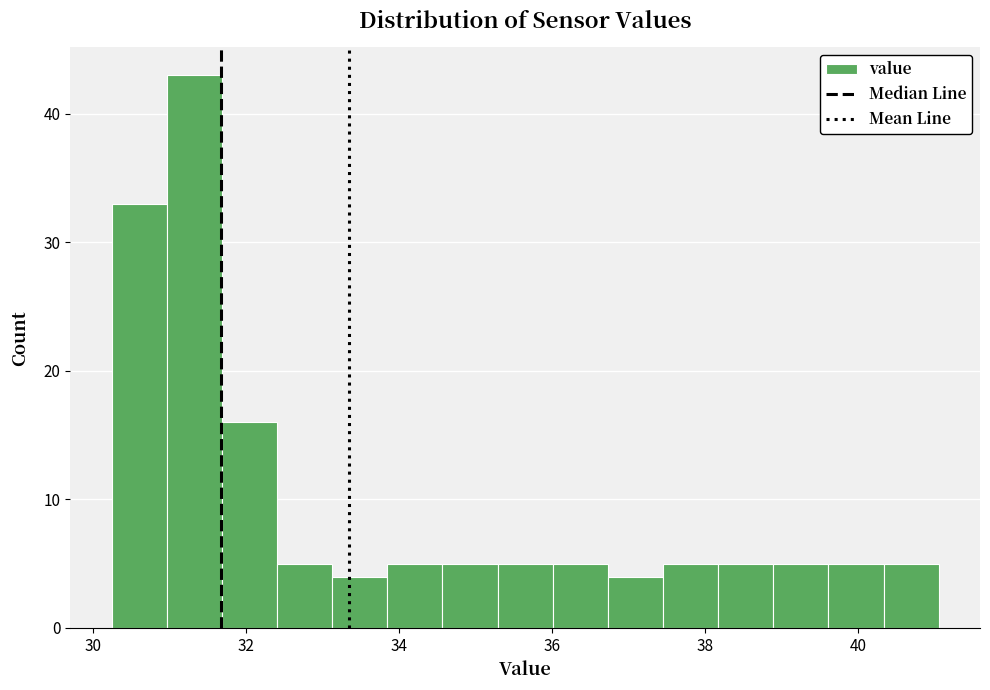

Read against the x-axis, roughly where is the centre of the tallest bar?

31.4